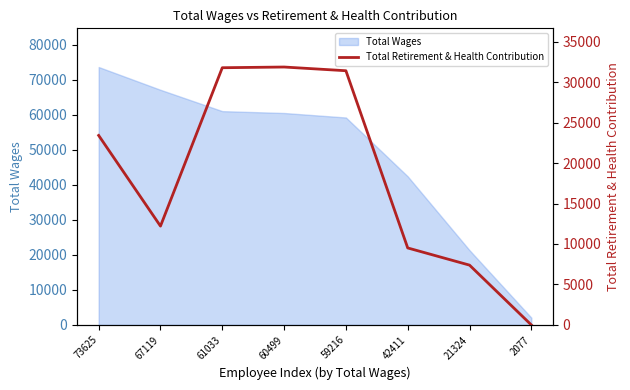

Which category has the lowest value across all series?

2077